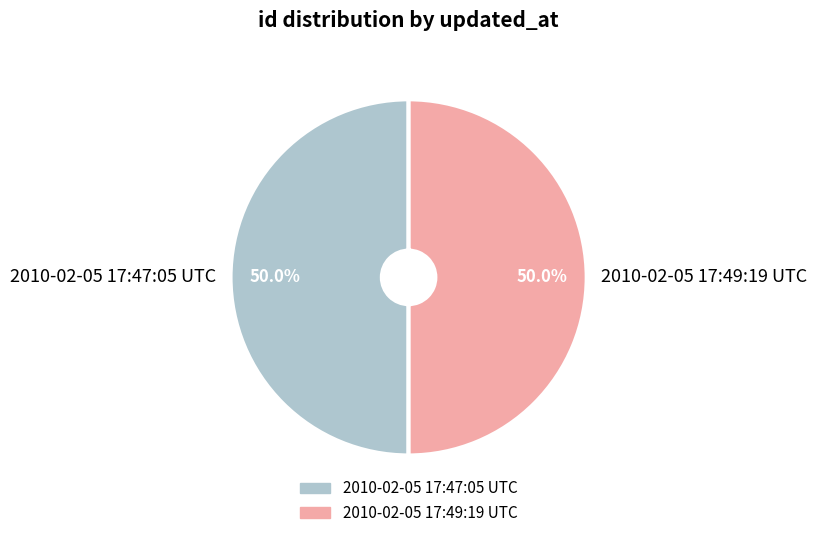

What percentage is the 2010-02-05 17:49:19 UTC slice, to the nearest percent?

50%